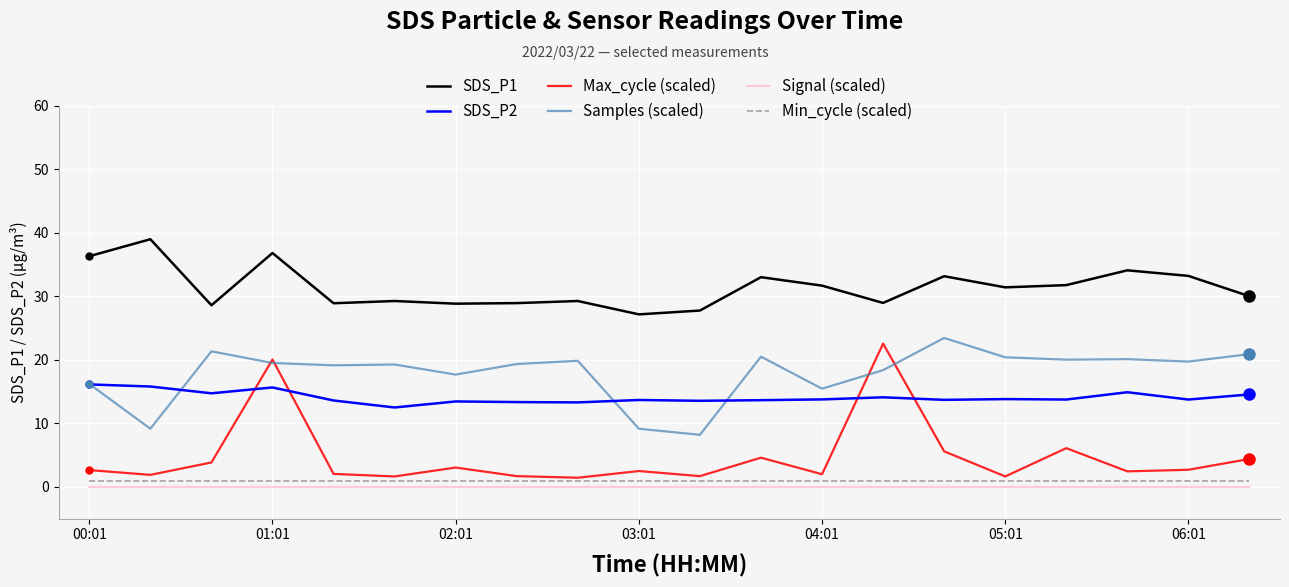

True or false: Min_cycle (scaled) and Samples (scaled) intersect in this chart.

False